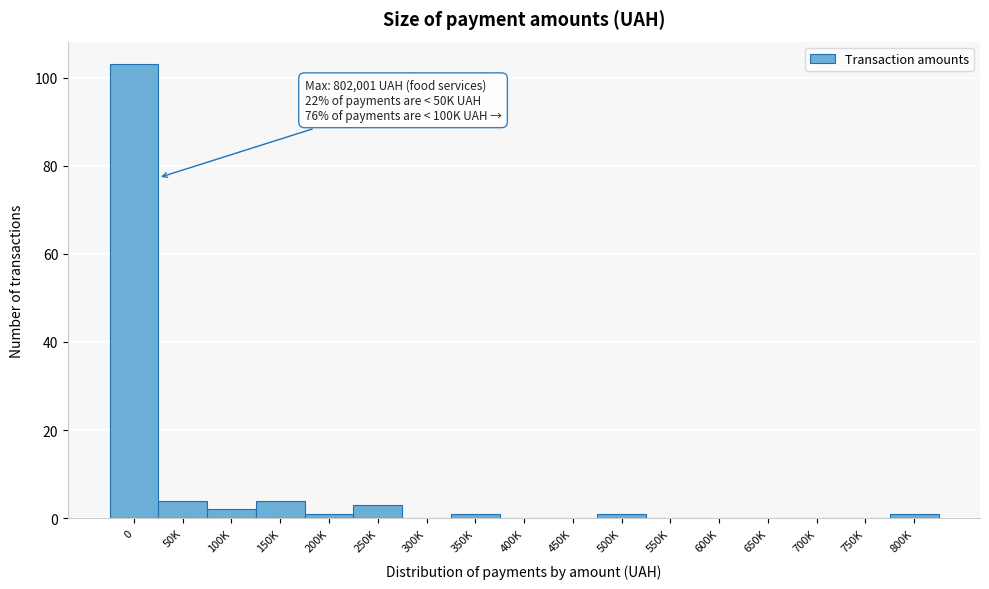

Reading left to right, what are all the values shown in this chart?

0=103	50K=4	100K=2	150K=4	200K=1	250K=3	300K=0	350K=1	400K=0	450K=0	500K=1	550K=0	600K=0	650K=0	700K=0	750K=0	800K=1